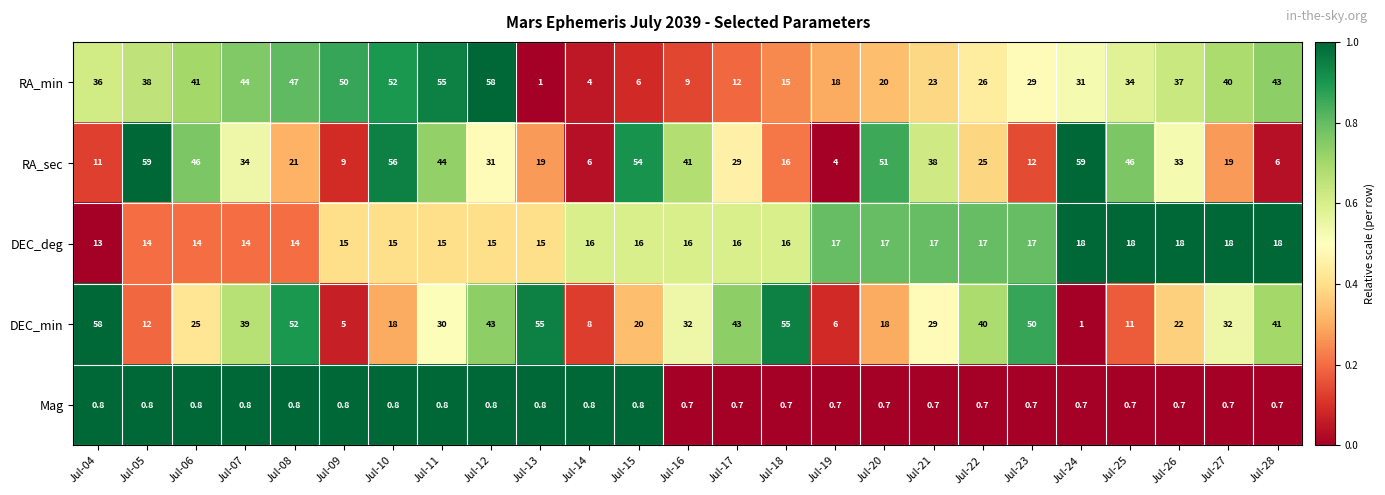

How many data points does each series have?

25